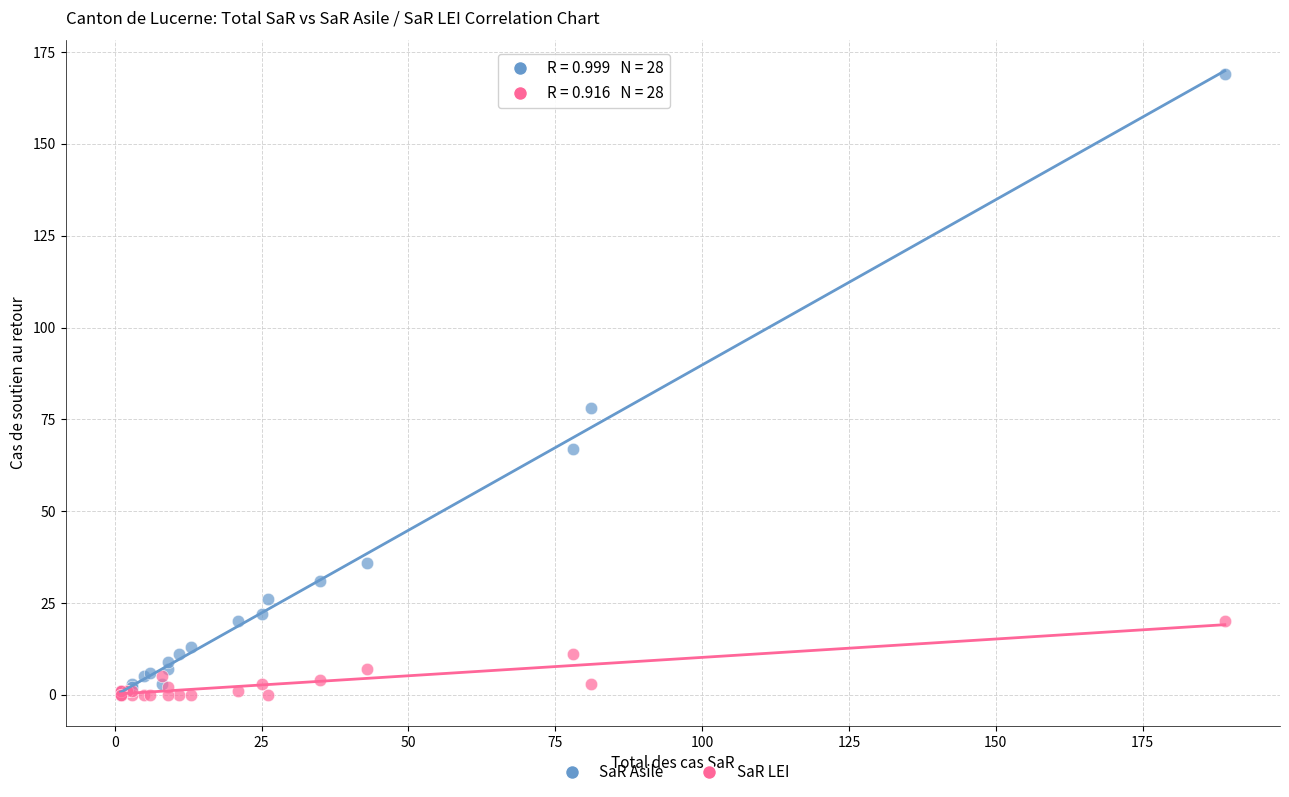

Which series has the largest Y range (max minus min)?

SaR Asile